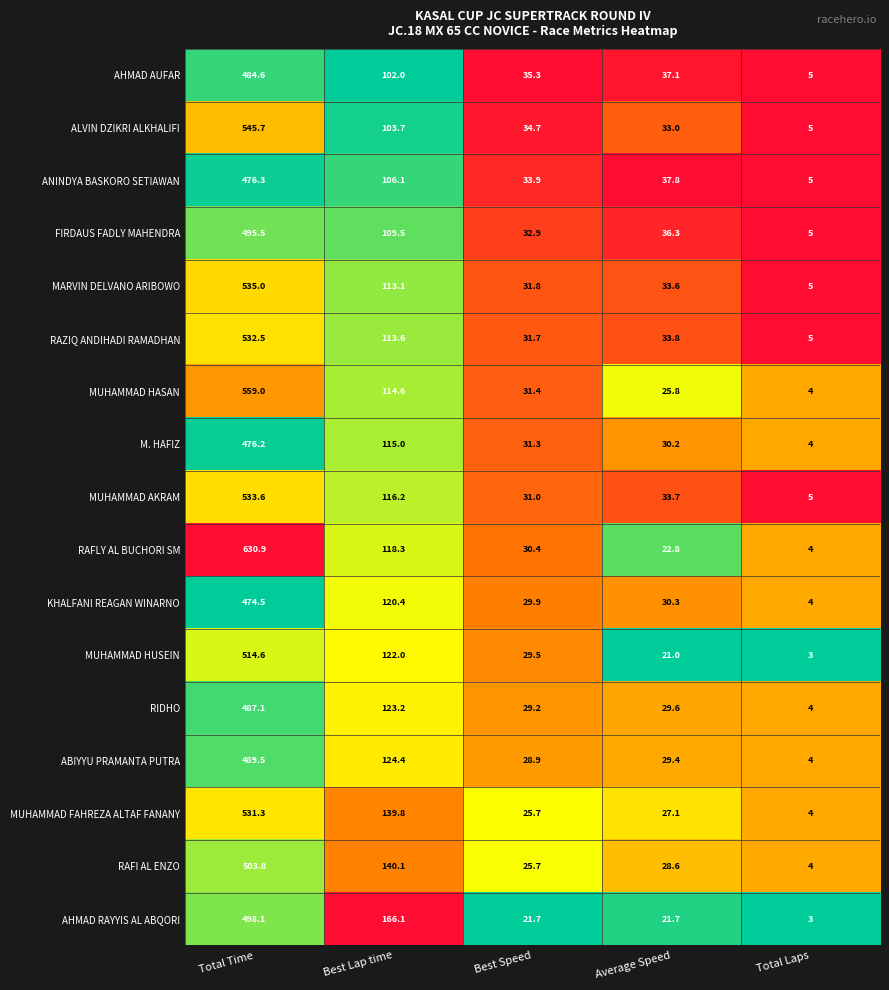

Where is RIDHO nearest to the value 245?

Best Lap time